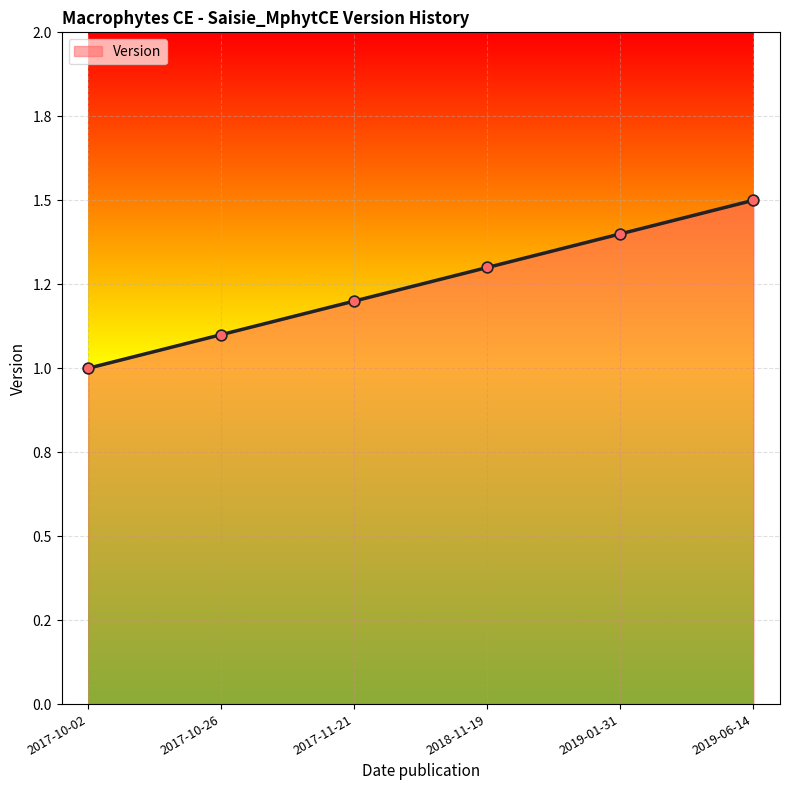

What is the change in value from 2017-10-26 to 2018-11-19?

+0.2